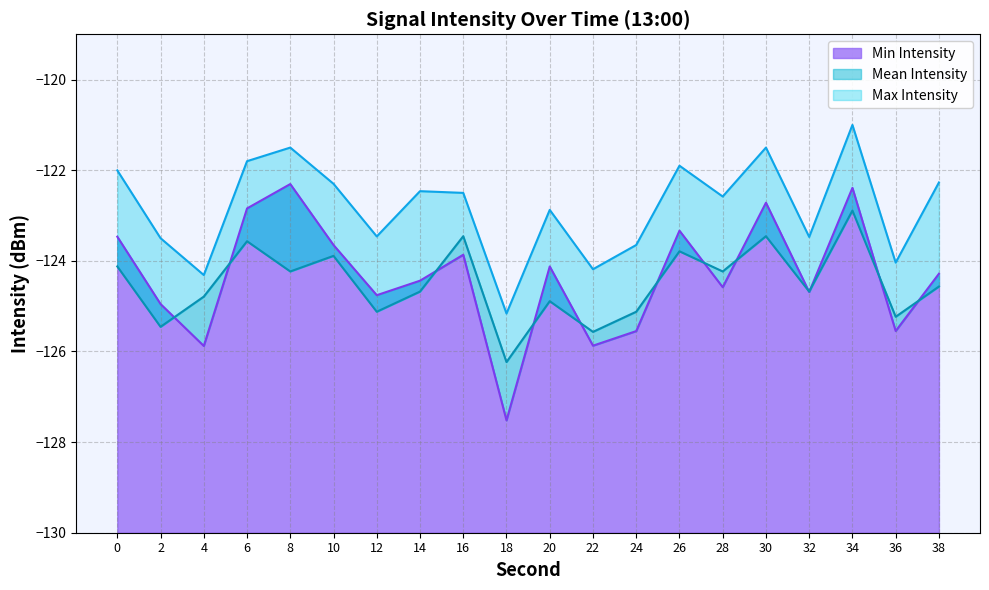

Which label corresponds to the largest value in the chart?

34